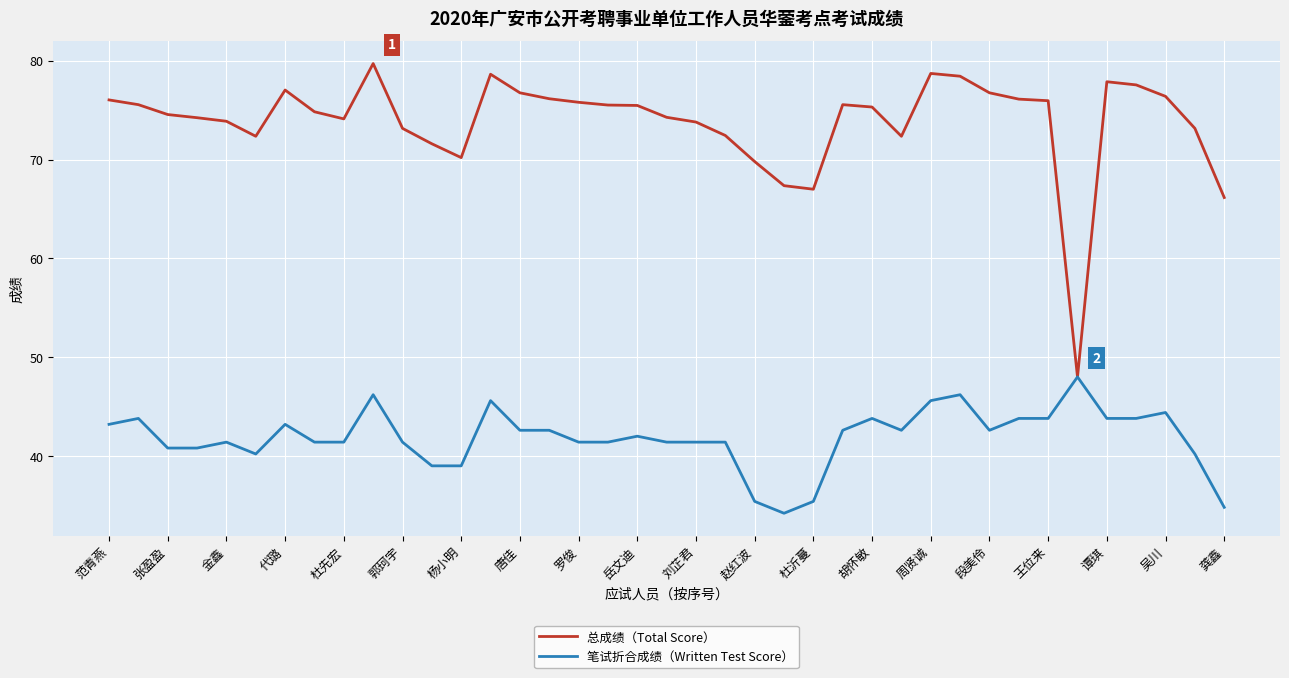

Does the chart display data point markers on the line(s)?

No